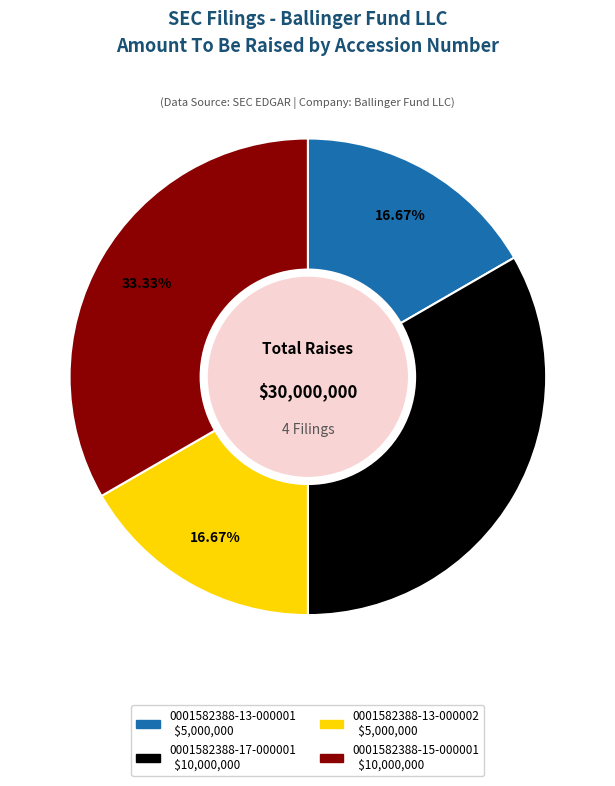

Do 0001582388-15-000001 and 0001582388-17-000001 together represent more than half of the pie?

Yes